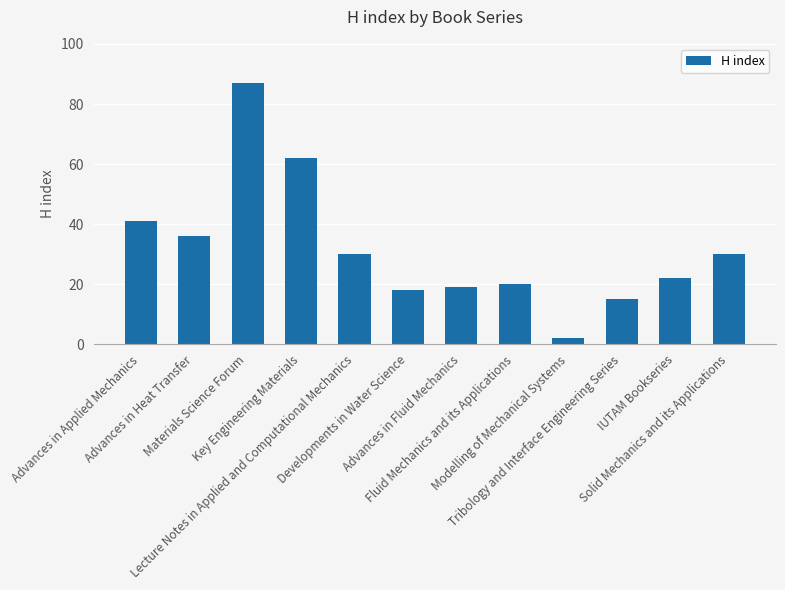

Reading right to left, what are all the values shown in this chart?

Solid Mechanics and its Applications=30	IUTAM Bookseries=22	Tribology and Interface Engineering Series=15	Modelling of Mechanical Systems=2	Fluid Mechanics and its Applications=20	Advances in Fluid Mechanics=19	Developments in Water Science=18	Lecture Notes in Applied and Computational Mechanics=30	Key Engineering Materials=62	Materials Science Forum=87	Advances in Heat Transfer=36	Advances in Applied Mechanics=41